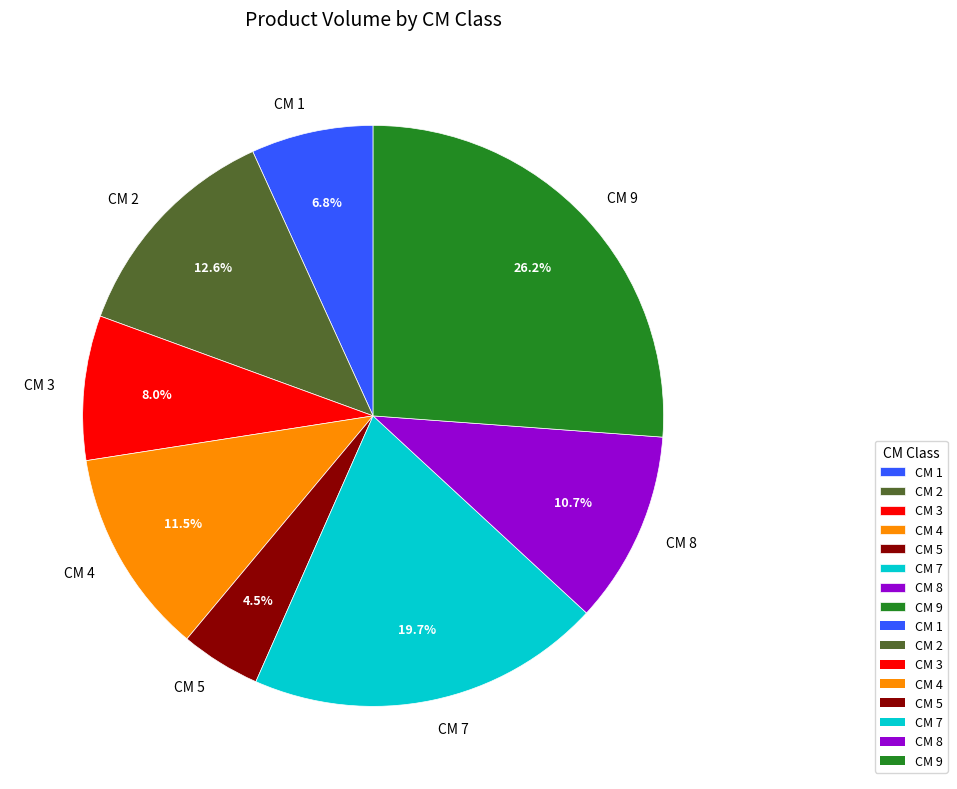

How many slices are in this pie chart?

8